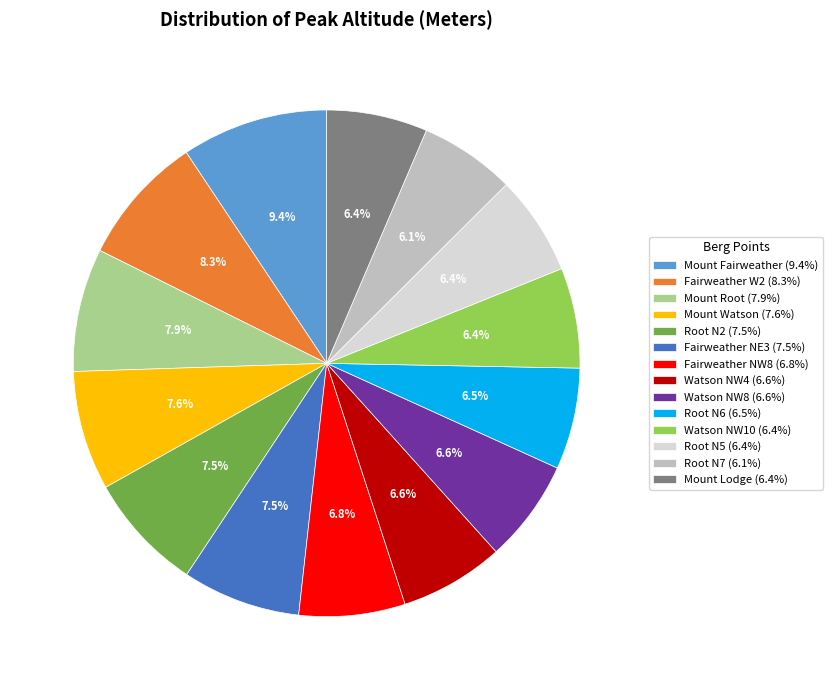

Is there any slice that represents more than half of the pie?

No